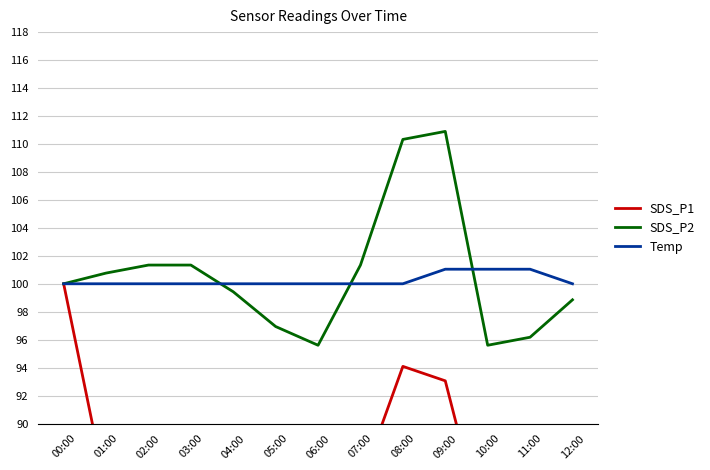

Where does the SDS_P1 series first go above 85?

00:00